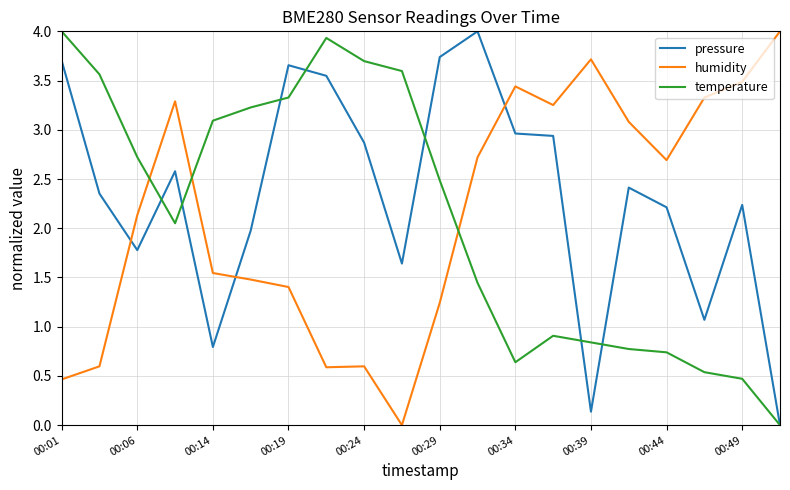

What is the highest value of the temperature series?

4.0